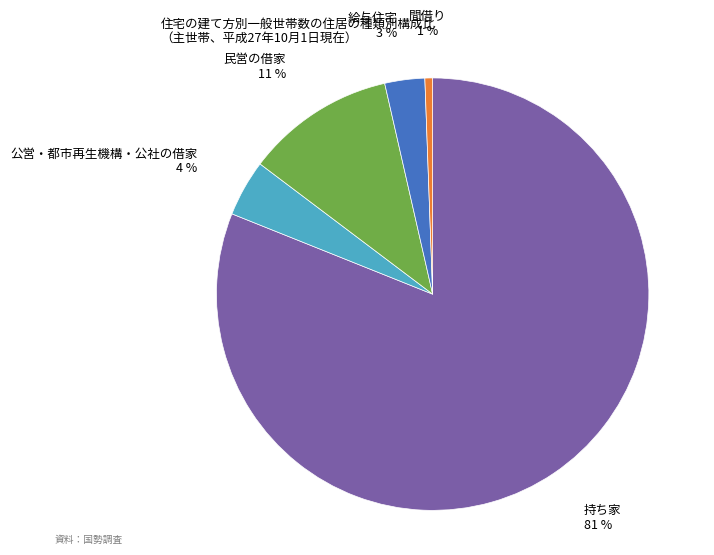

To the nearest percent, what is the average slice percentage?

20%